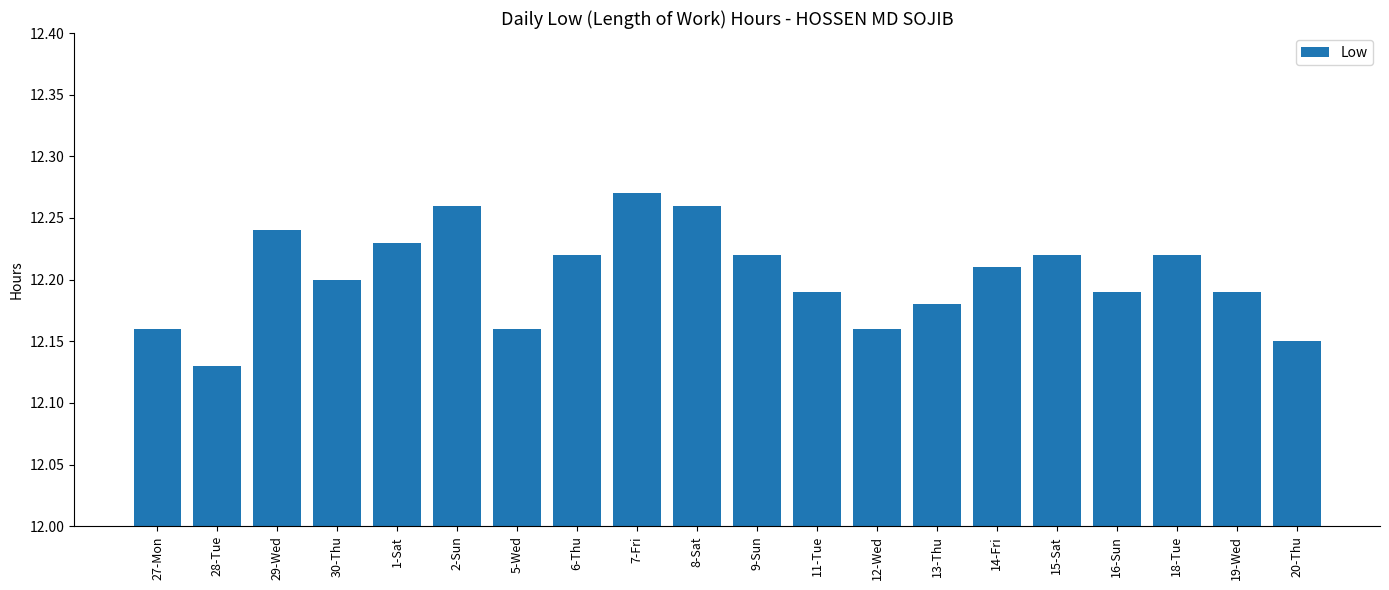

Where is the data nearest to the value 12?

28-Tue